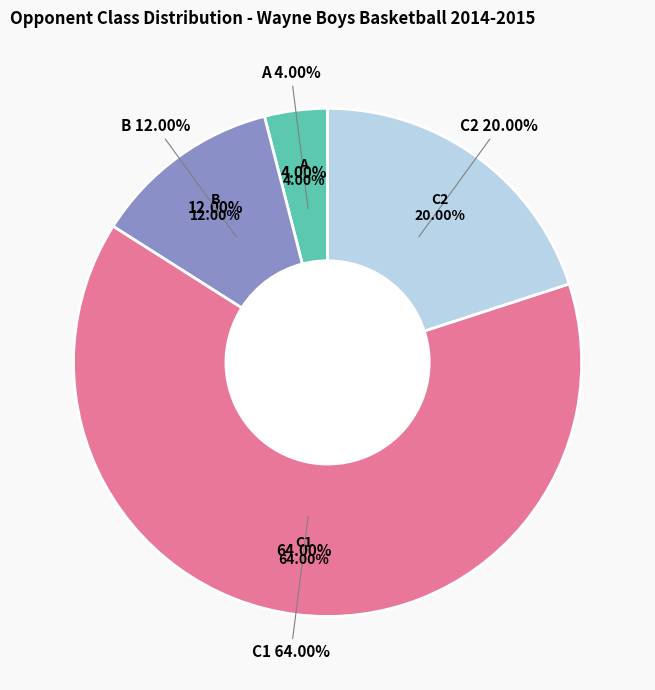

Does W account for over 50% of the chart?

Yes